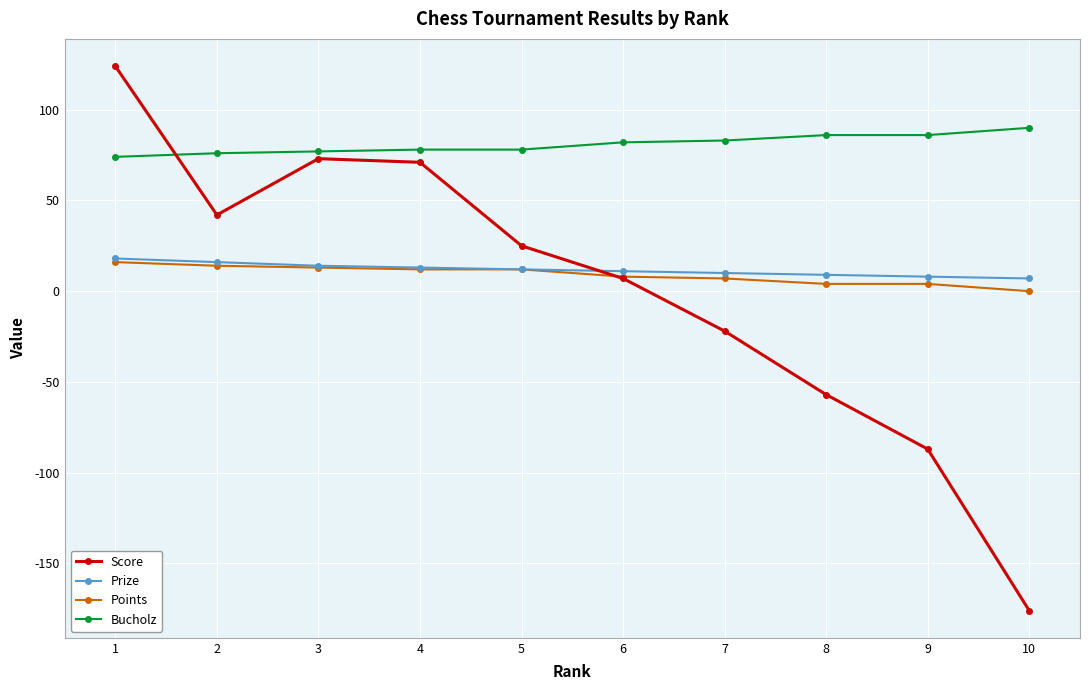

What is the highest value of the Points series?

16